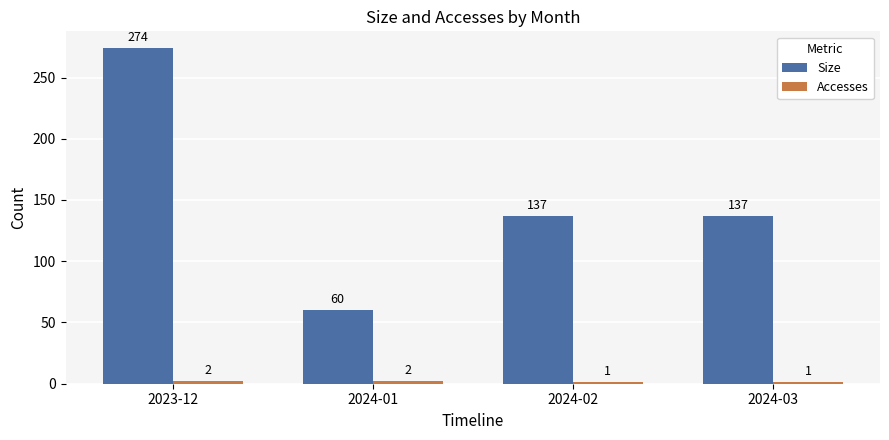

What is the minimum value for Size?

60